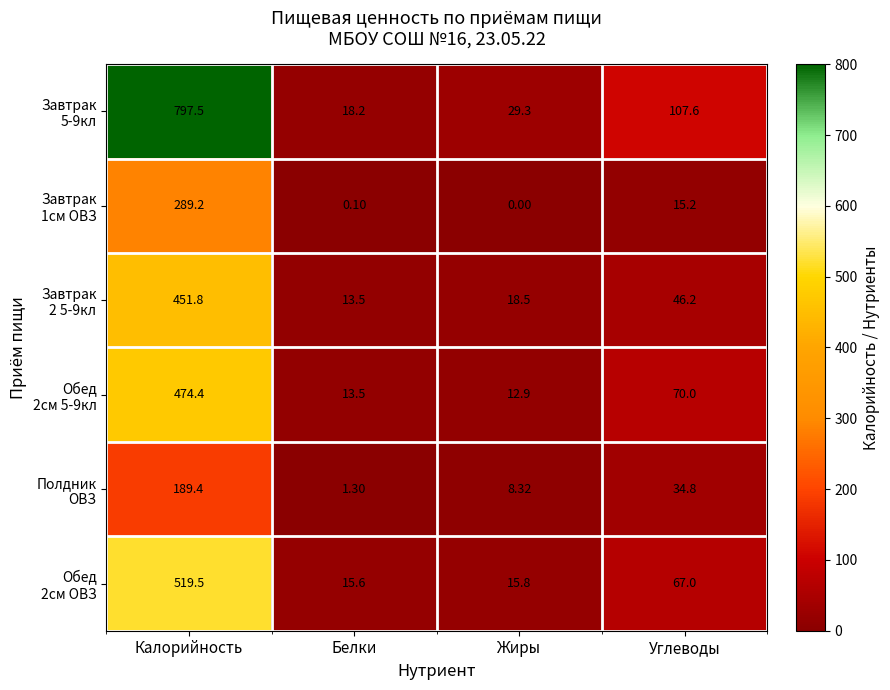

At which category is the sum across all series the highest?

Калорийность